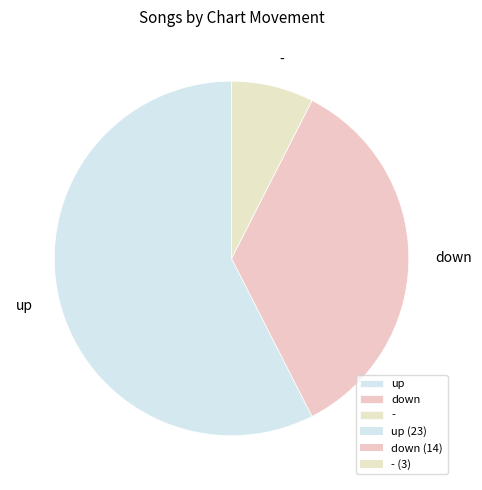

Which category has the smallest portion of the pie?

-